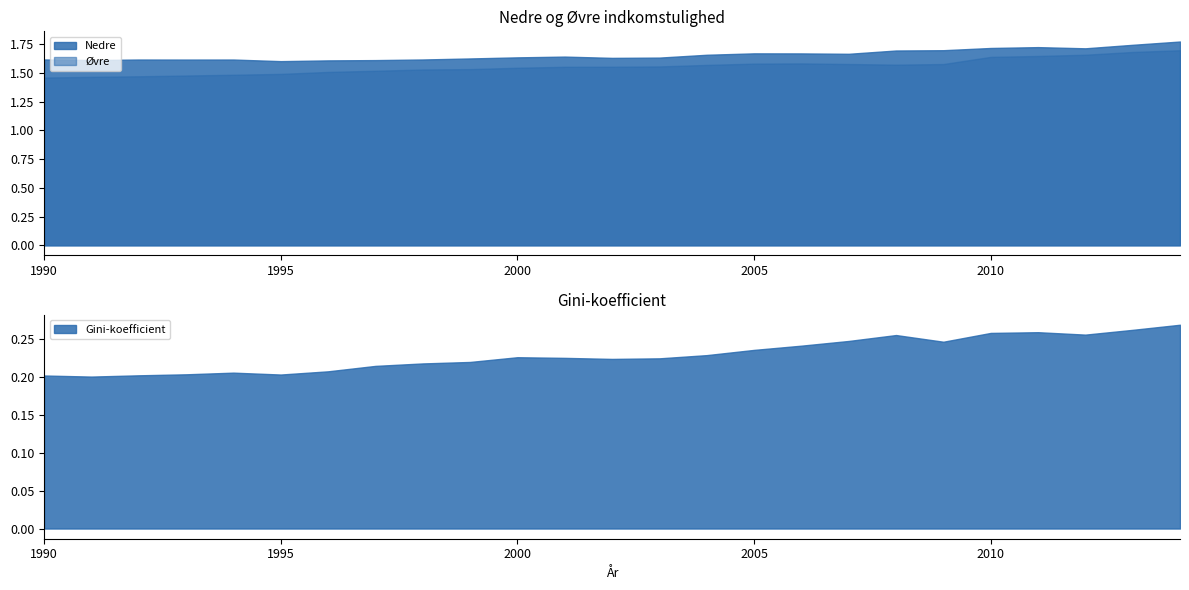

How many lines are shown in the chart?

3